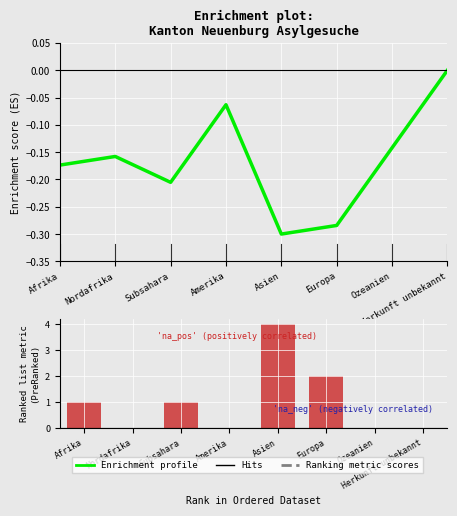

Which series changed the most between Ozeanien and Herkunft unbekannt?

Enrichment profile